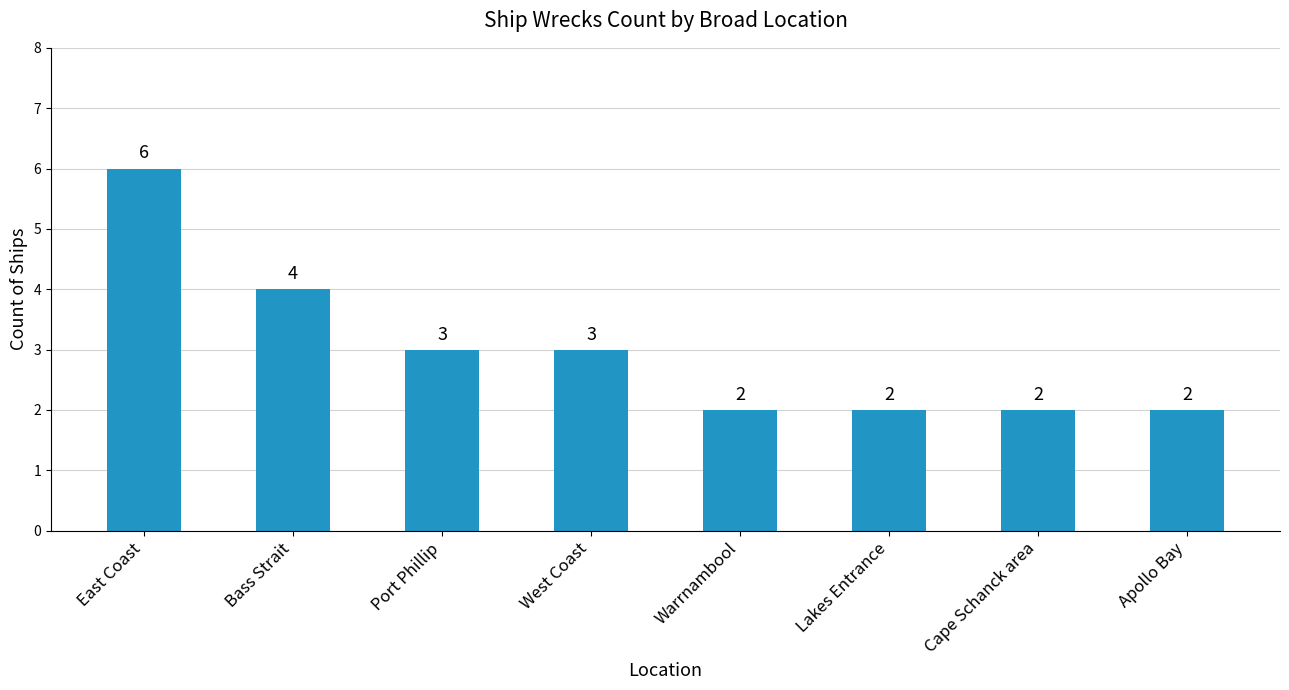

Are the bars grouped side by side (vs. stacked)?

No